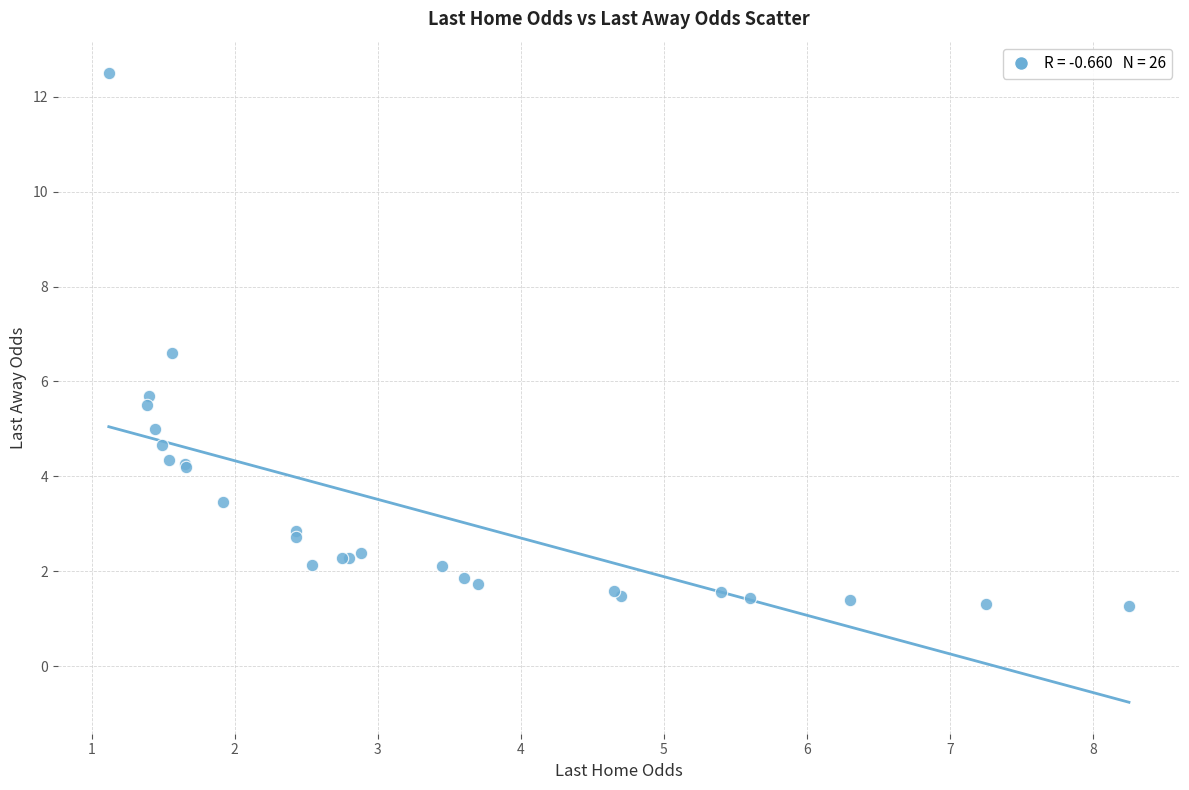

What Y value in the scatter plot is closest to 6?

5.7